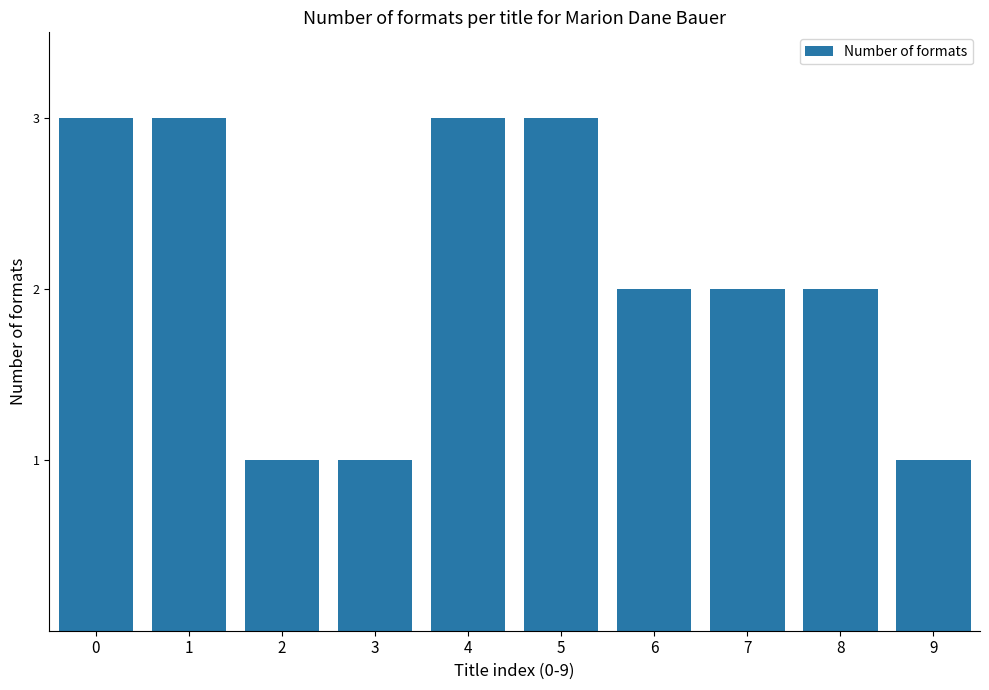

Is it true that the value at 5 is 3?

True